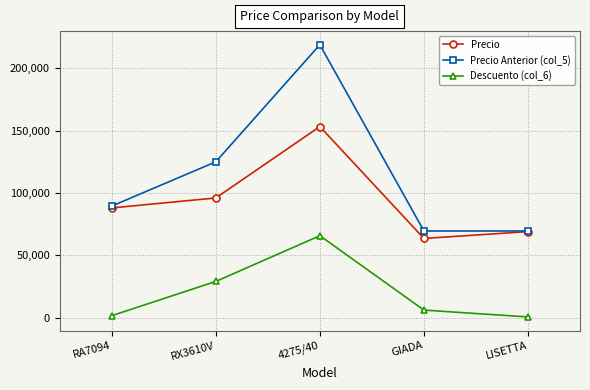

What is the label of the 2nd point from the right?

GIADA